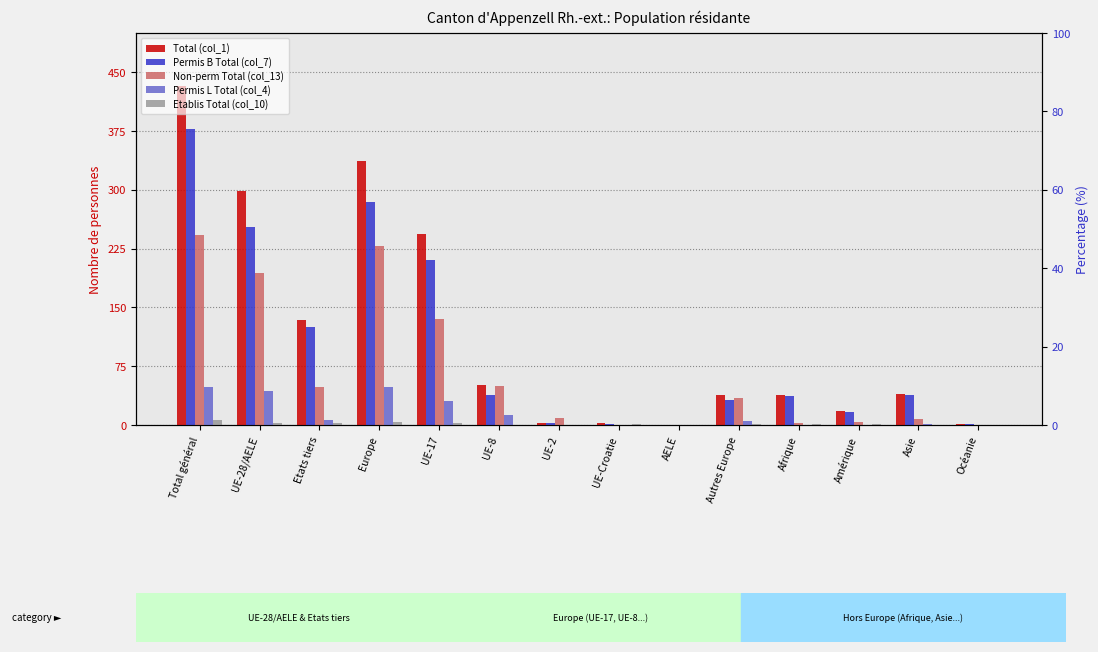

What position from the left is Europe?

4